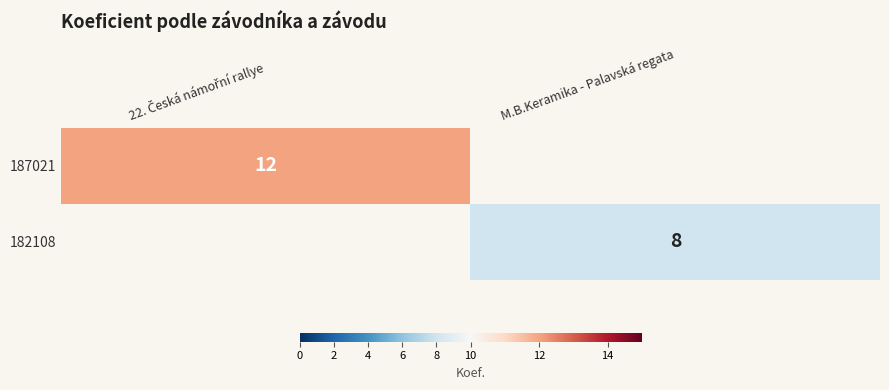

Which label corresponds to the largest value in the chart?

22. Česká námořní rallye